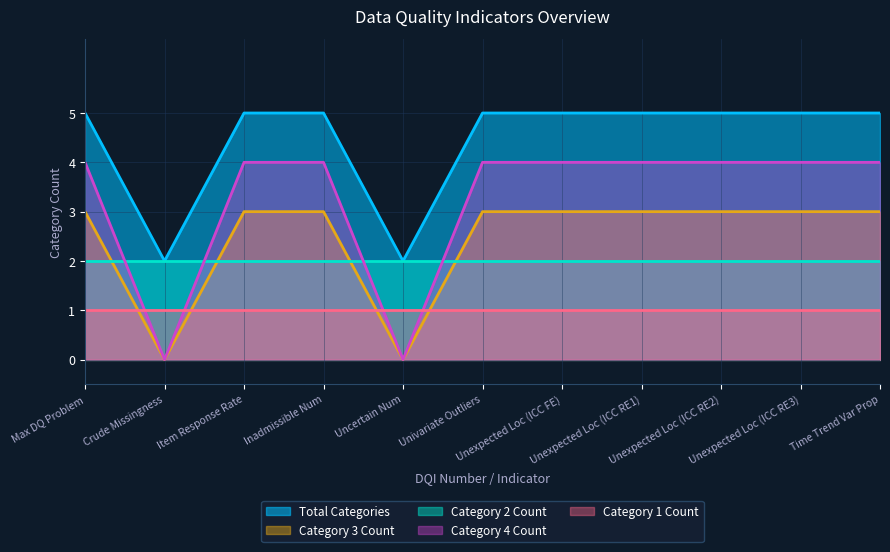

Which series has the largest total across all categories?

Total Categories